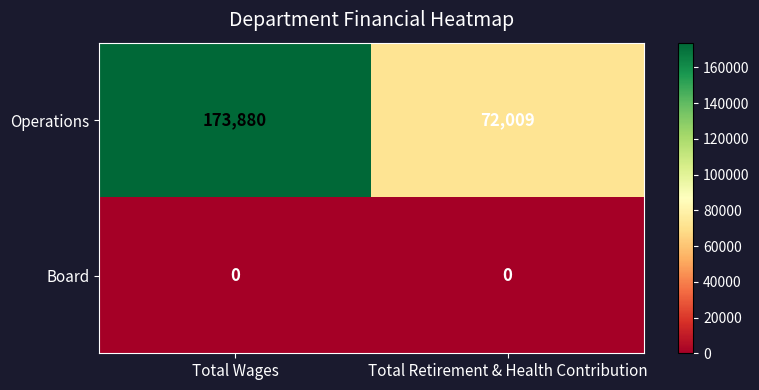

What is the greatest value displayed?

173880